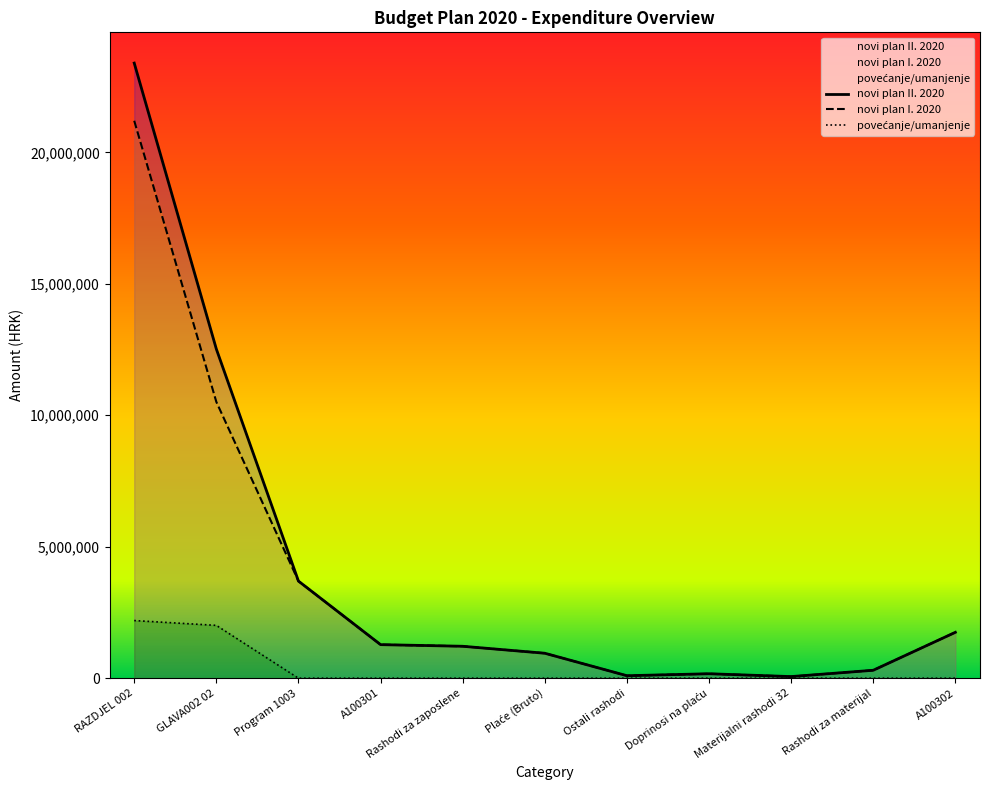

What is the sum of the novi plan II. 2020 values at Rashodi za materijal and Program 1003?

3996500